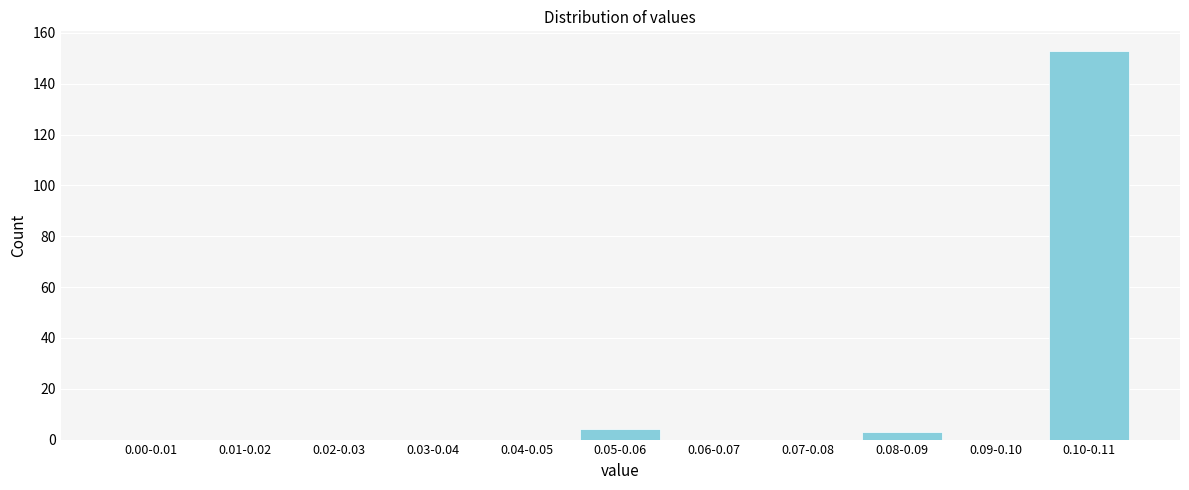

Reading left to right, list all the values displayed in this chart.

0.00-0.01=0	0.01-0.02=0	0.02-0.03=0	0.03-0.04=0	0.04-0.05=0	0.05-0.06=4	0.06-0.07=0	0.07-0.08=0	0.08-0.09=3	0.09-0.10=0	0.10-0.11=153